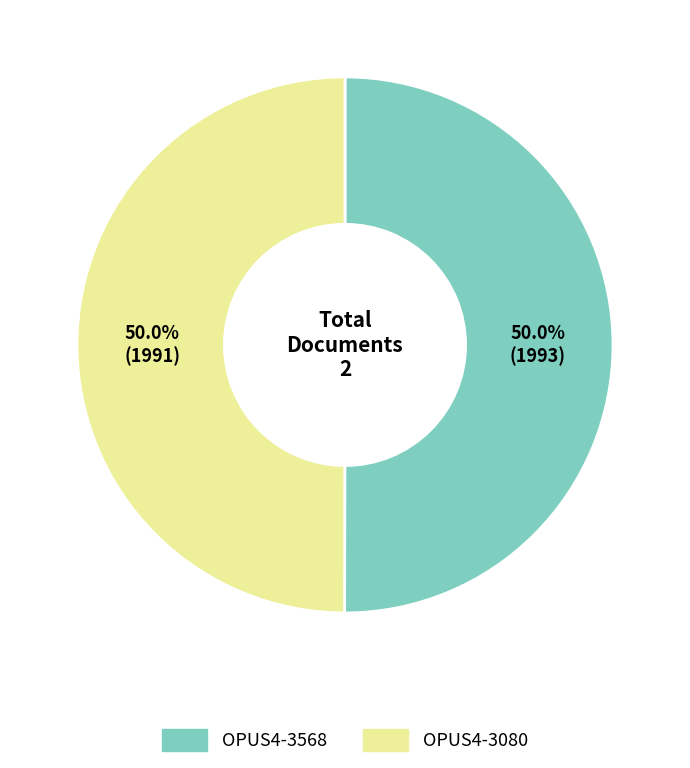

To the nearest percent, what portion does OPUS4-3568 represent?

50%